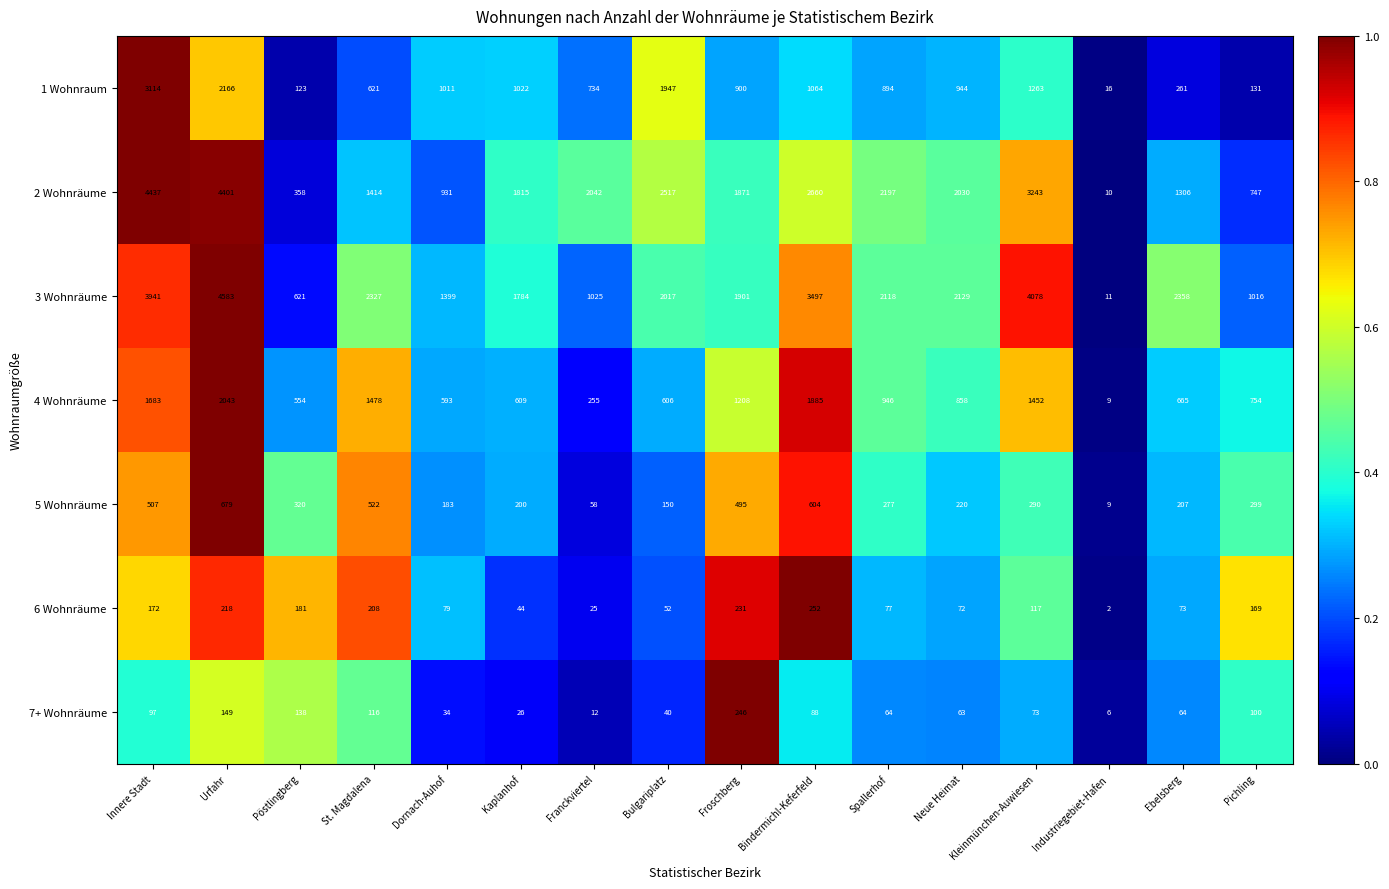

What is the sum of all 4 Wohnräume values?

15598